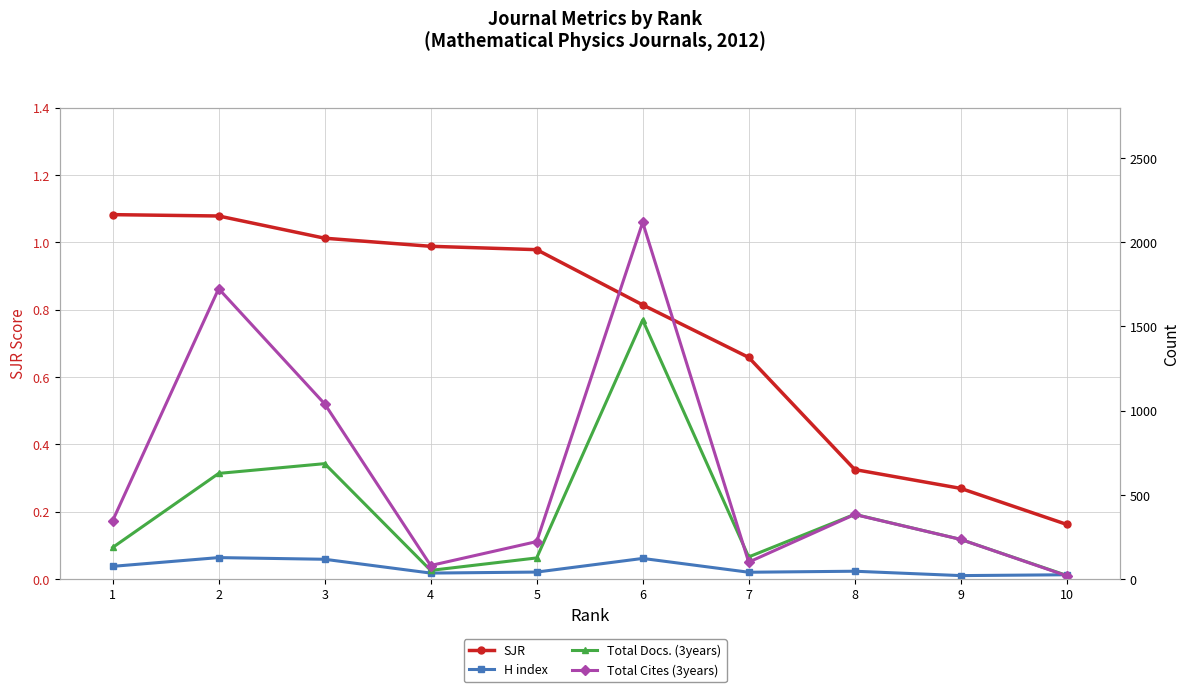

What is the highest value of the Total Docs. (3years) series?

1538.0